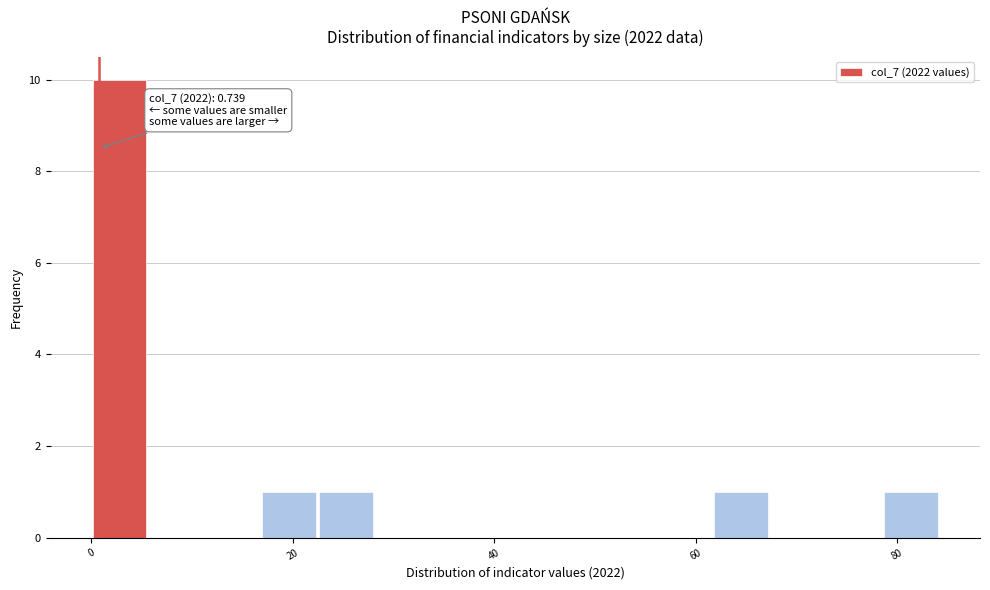

Around what value on the x-axis is the tallest bar? Give the approximate position of its centre, as read against the axis.

2